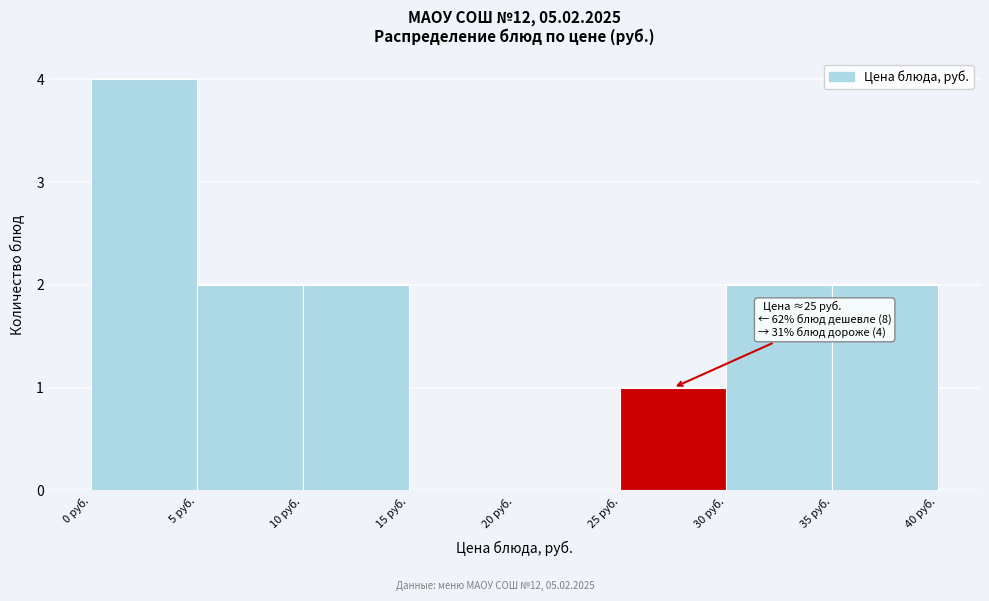

Over which range of the x-axis is the bar tallest?

0 to 5